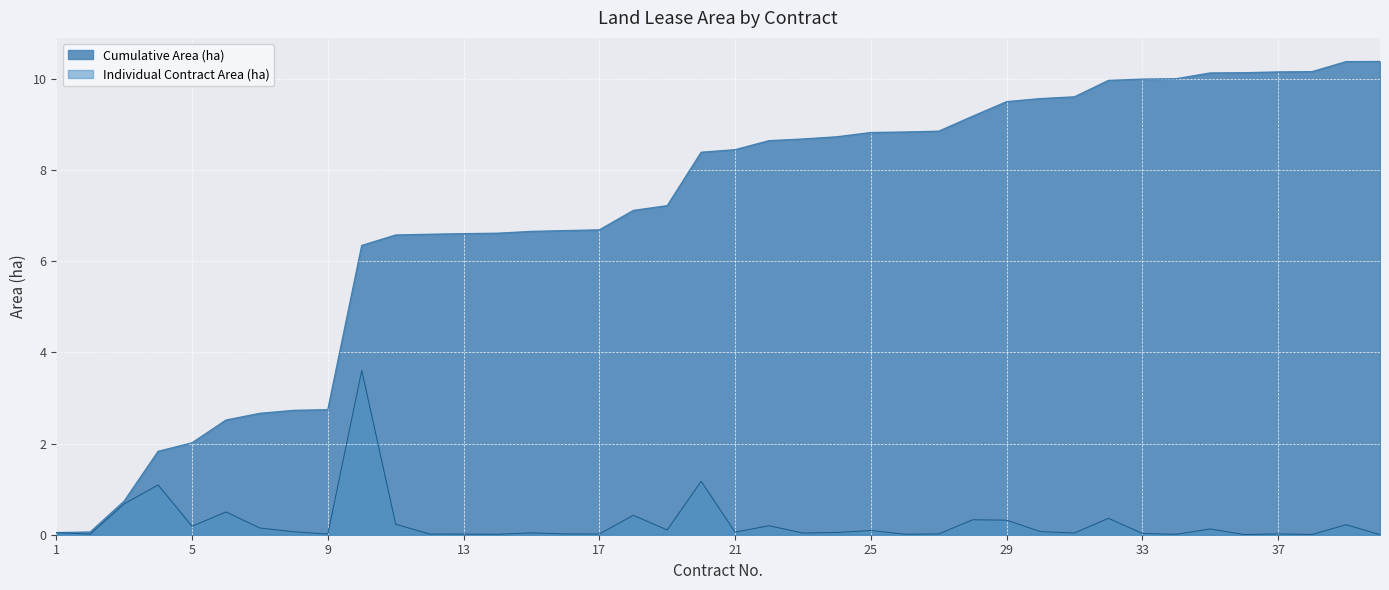

How many data points does each series have?

40